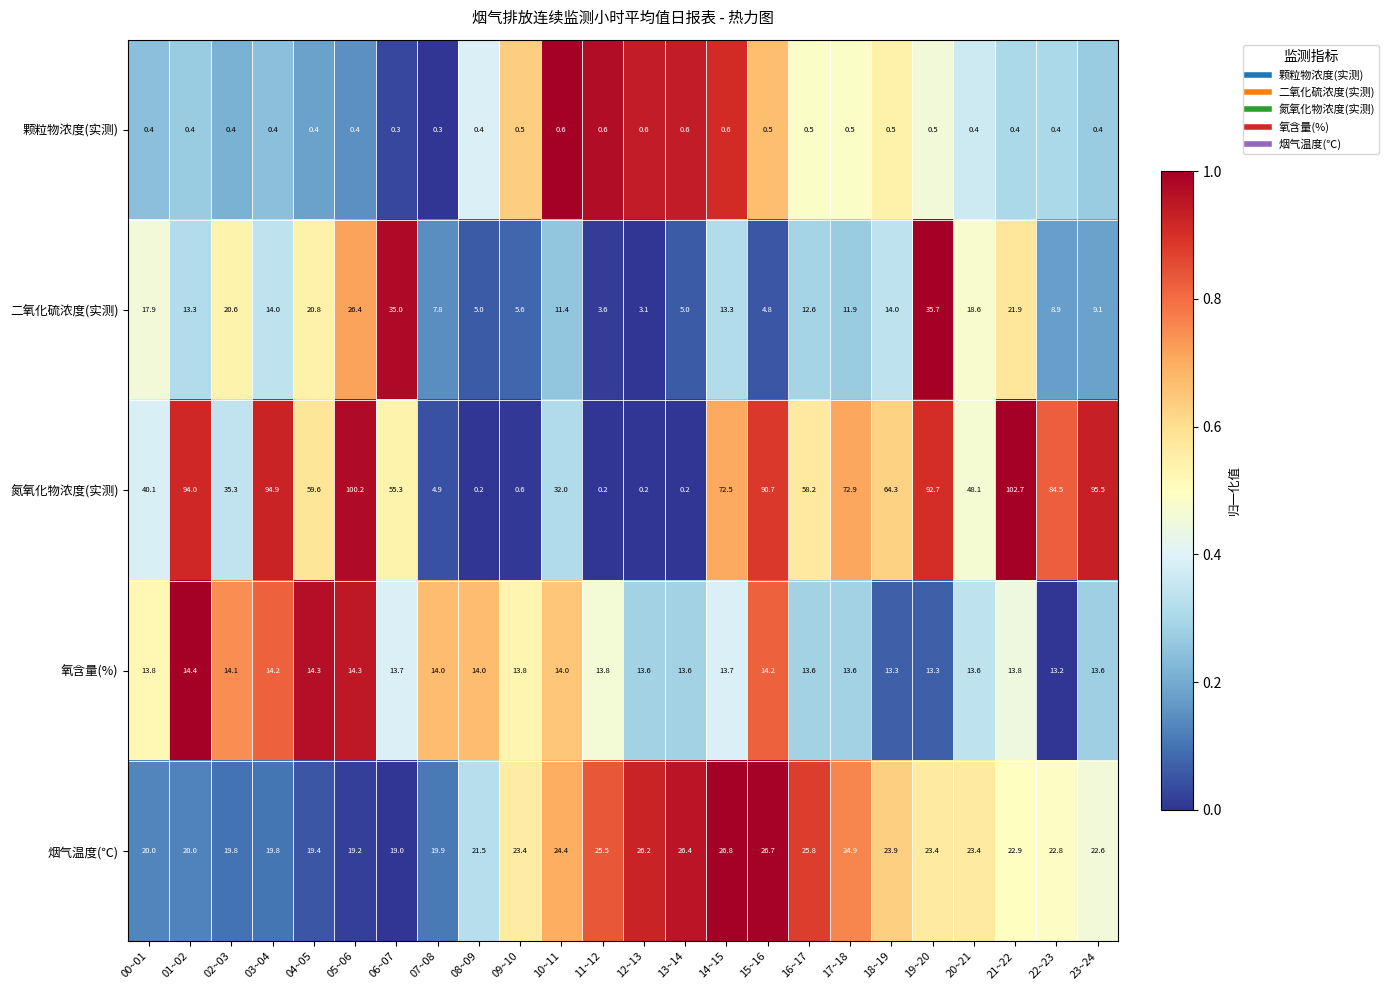

What value does the 二氧化硫浓度(实测) series have at 10~11?

11.4